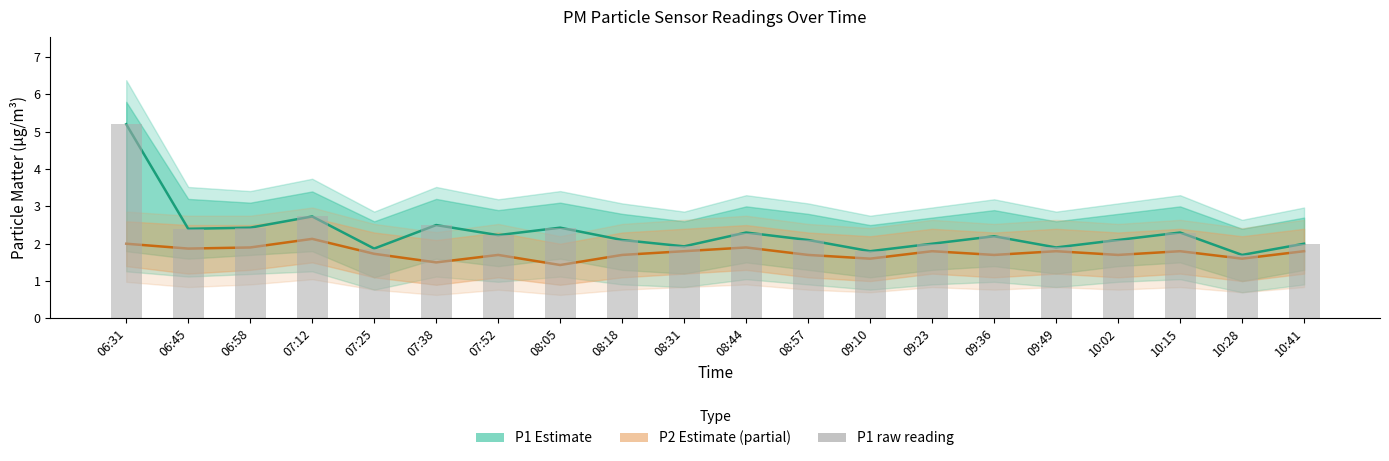

What is the difference between the maximum and second lowest values?

3.4